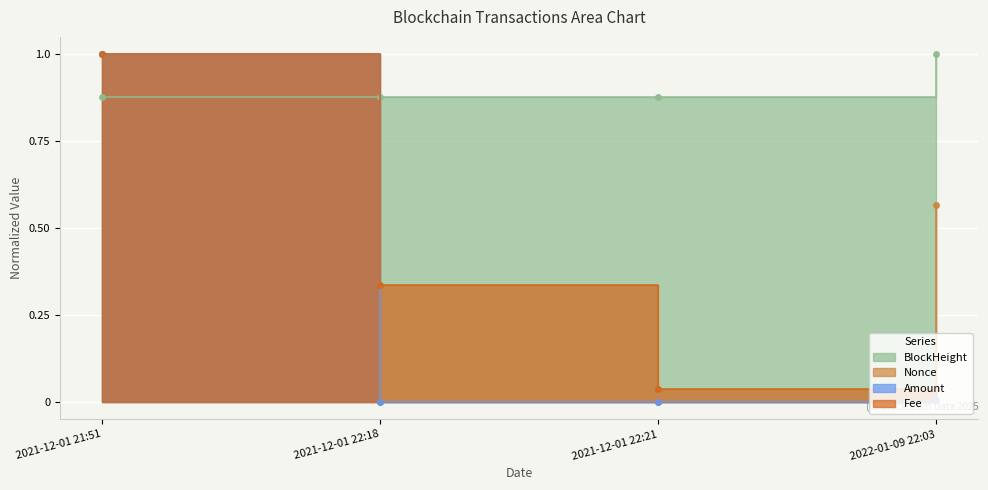

What is the average value of the Fee series?

0.4